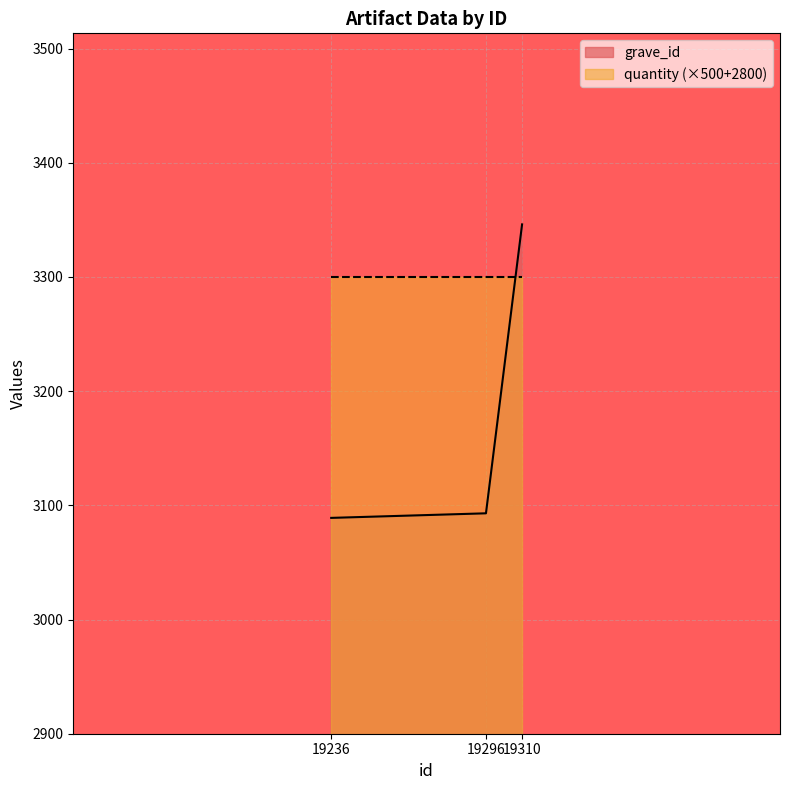

Does the chart display data point markers on the line(s)?

No